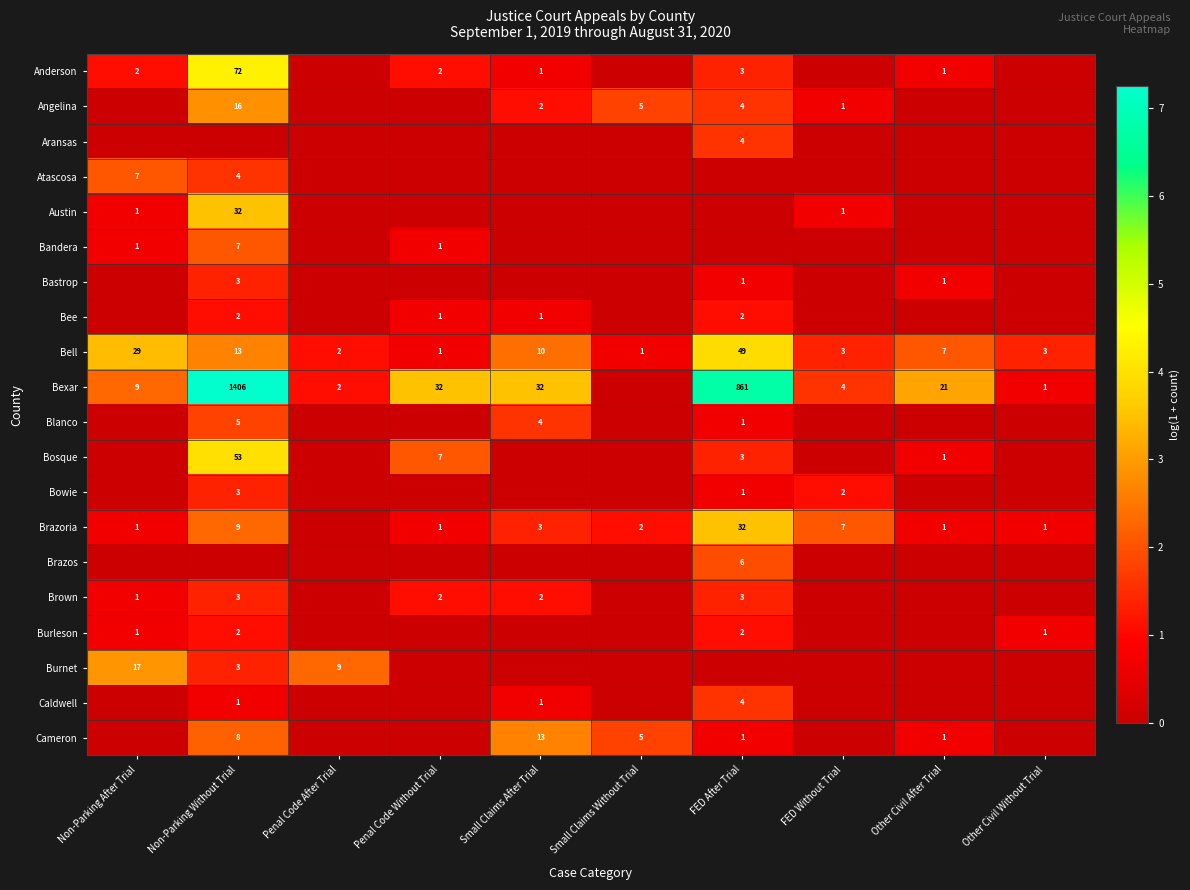

Where does the Bell series first go above 7?

Non-Parking After Trial